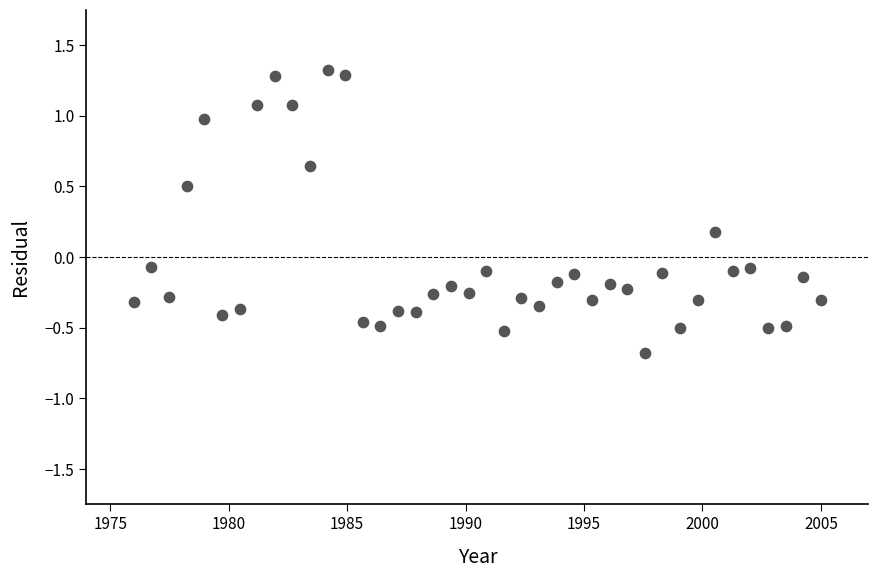

What is the range of Y values (max minus min)?

2.0